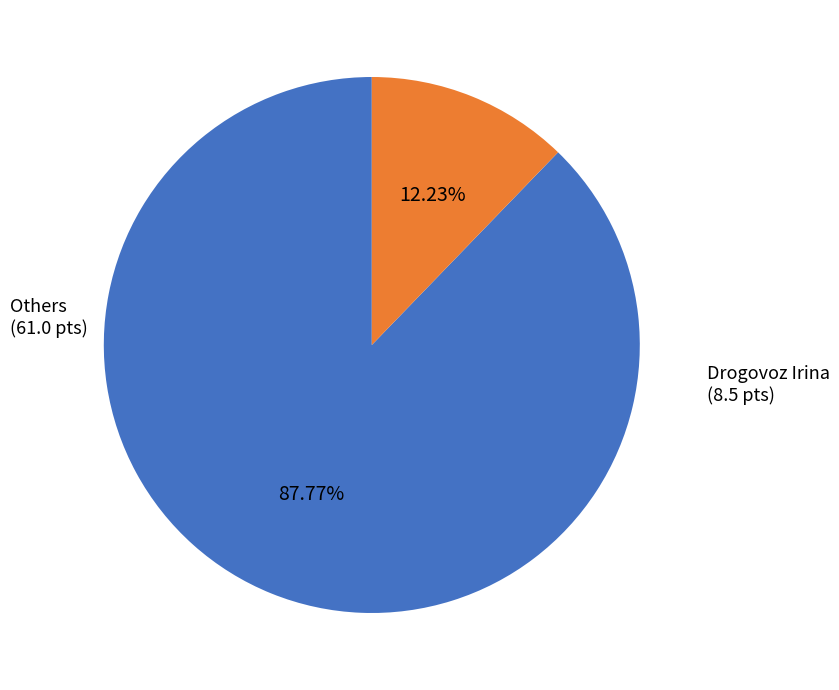

Does any single category account for the majority?

Yes